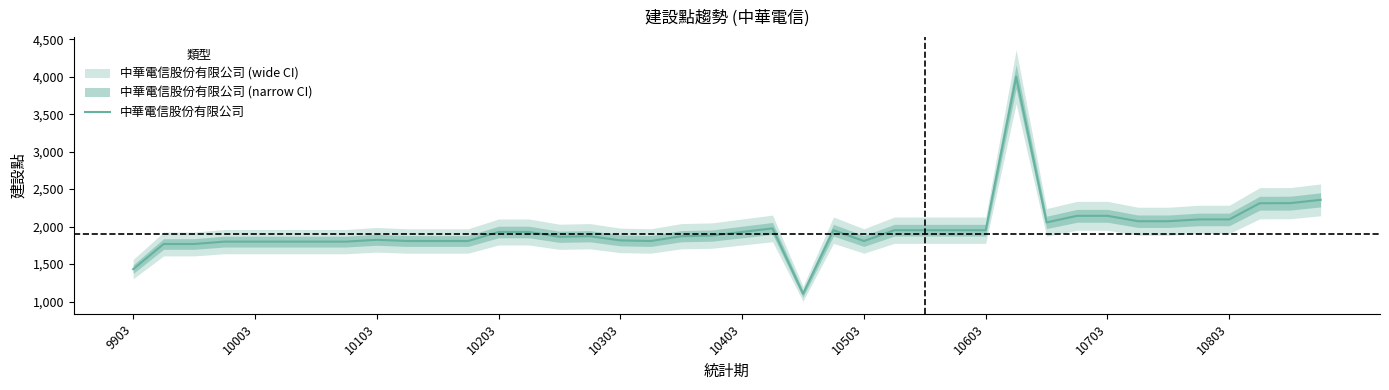

True or false: 中華電信股份有限公司 has a value of 1193 at 10503.

False